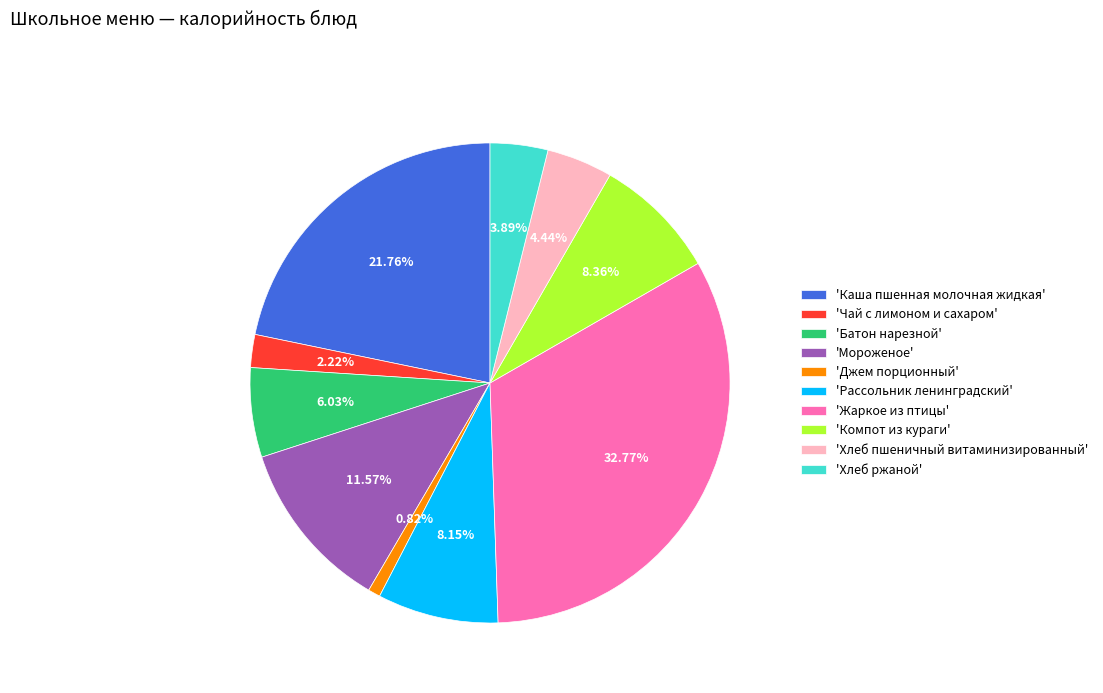

Combined, do 'Хлеб ржаной' and 'Каша пшенная молочная жидкая' account for over 50%?

No